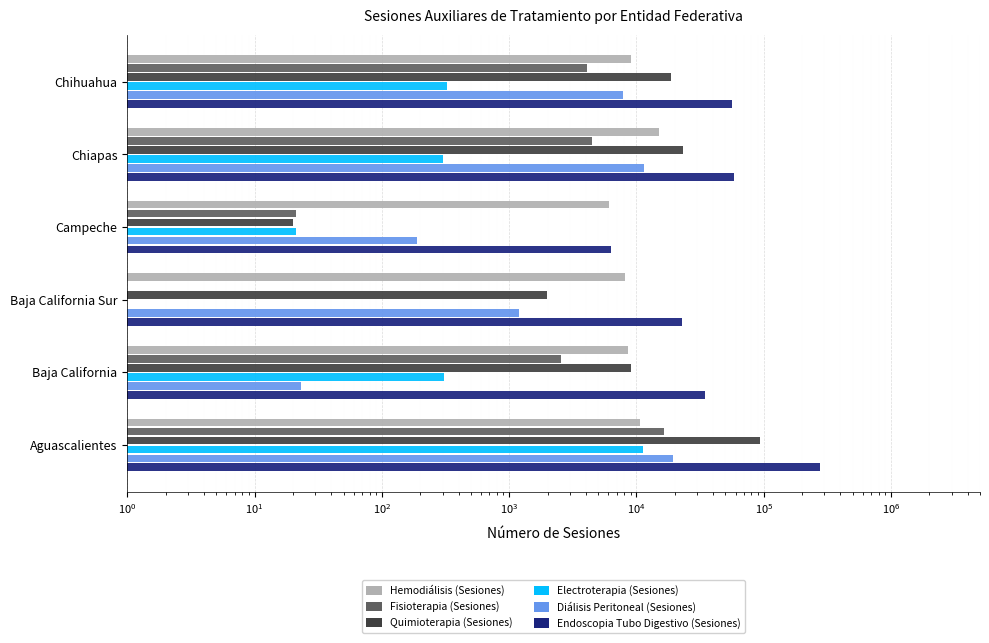

Which series has the largest range (max minus min)?

Endoscopia Tubo Digestivo (Sesiones)